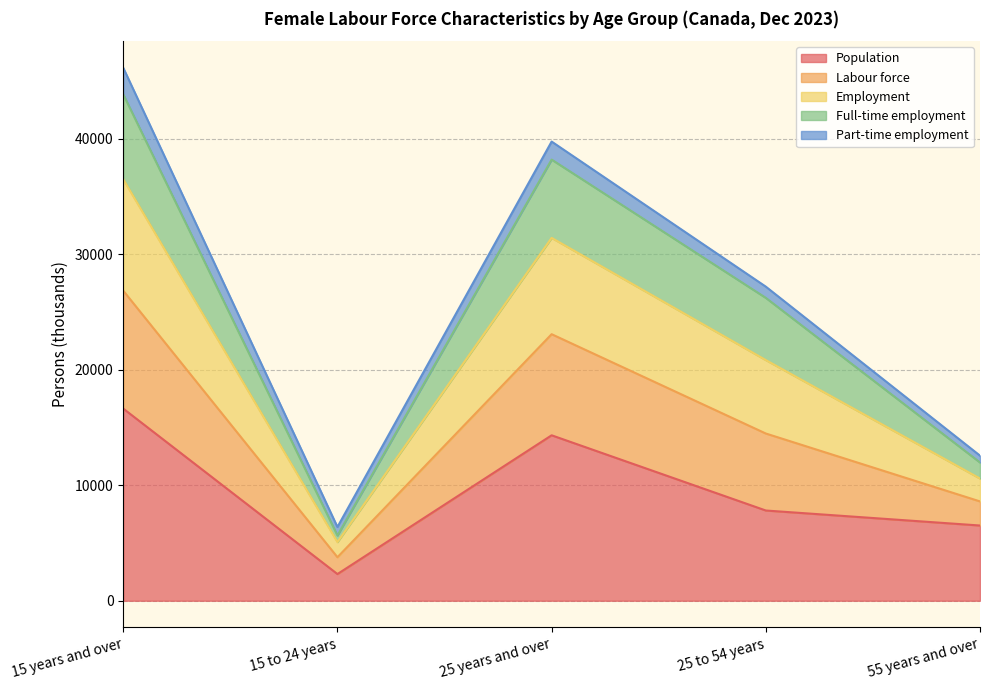

True or false: Population has a value of 14325.7 at 25 years and over.

True